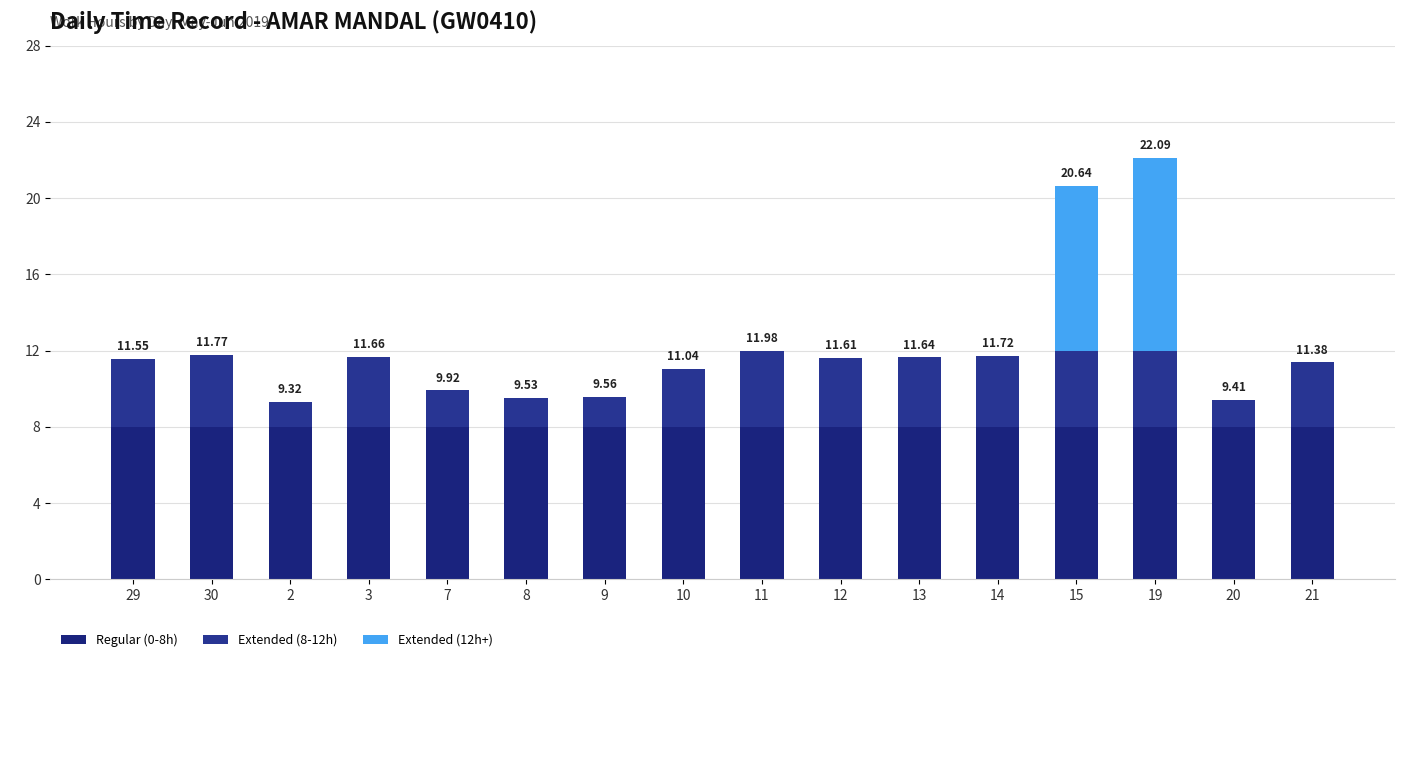

How many distinct data groups are displayed?

3